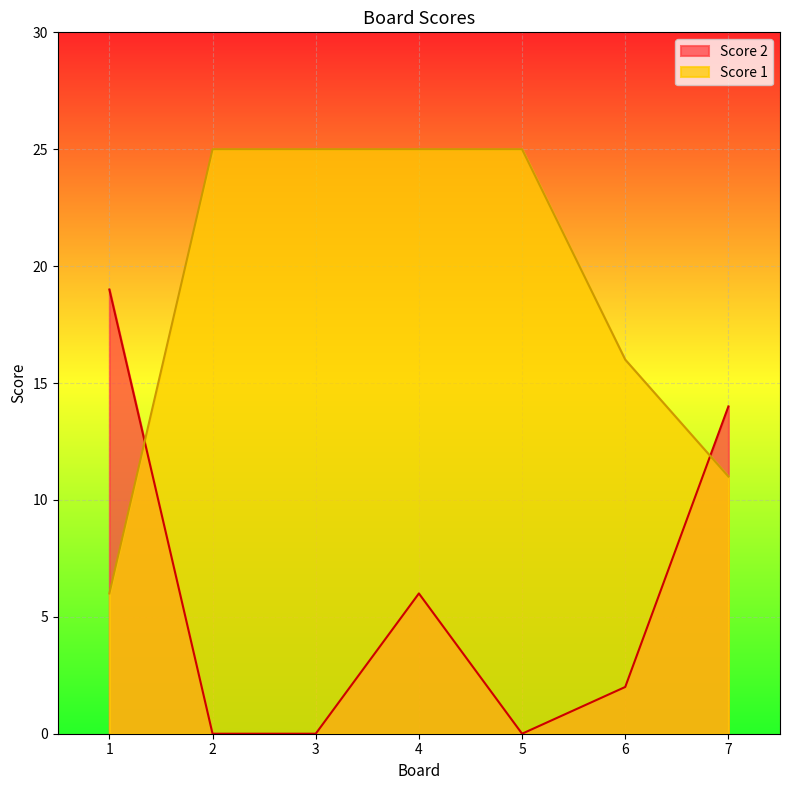

Reading right to left, extract all data points from this chart.

Score 2: 14	2	0	6	0	0	19
Score 1: 11	16	25	25	25	25	6